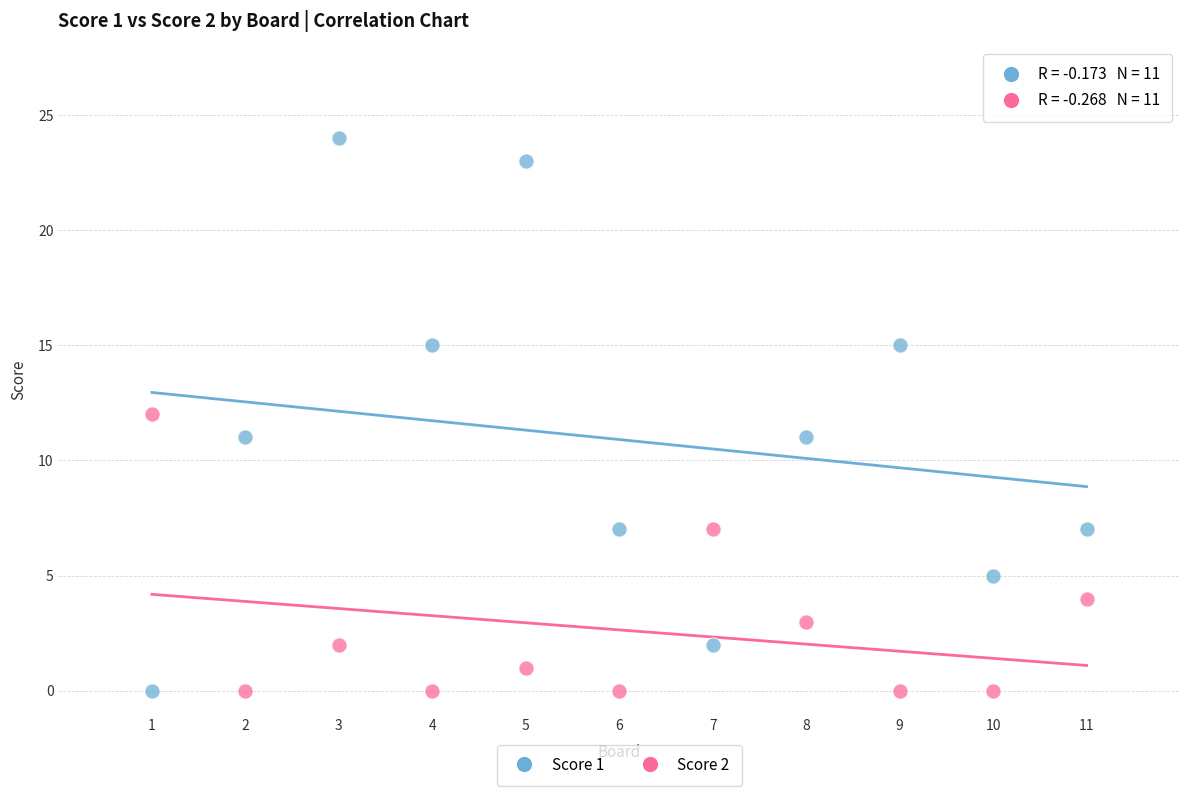

Which series contains the highest Y value?

Score 1